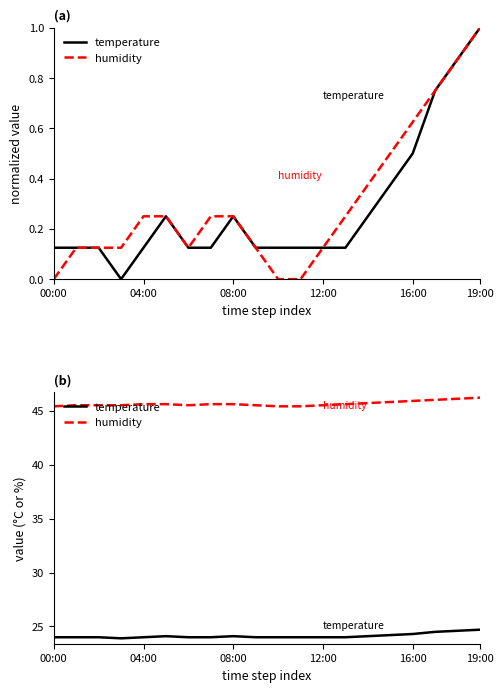

What is the difference between the highest and lowest values at 00:00?

21.4